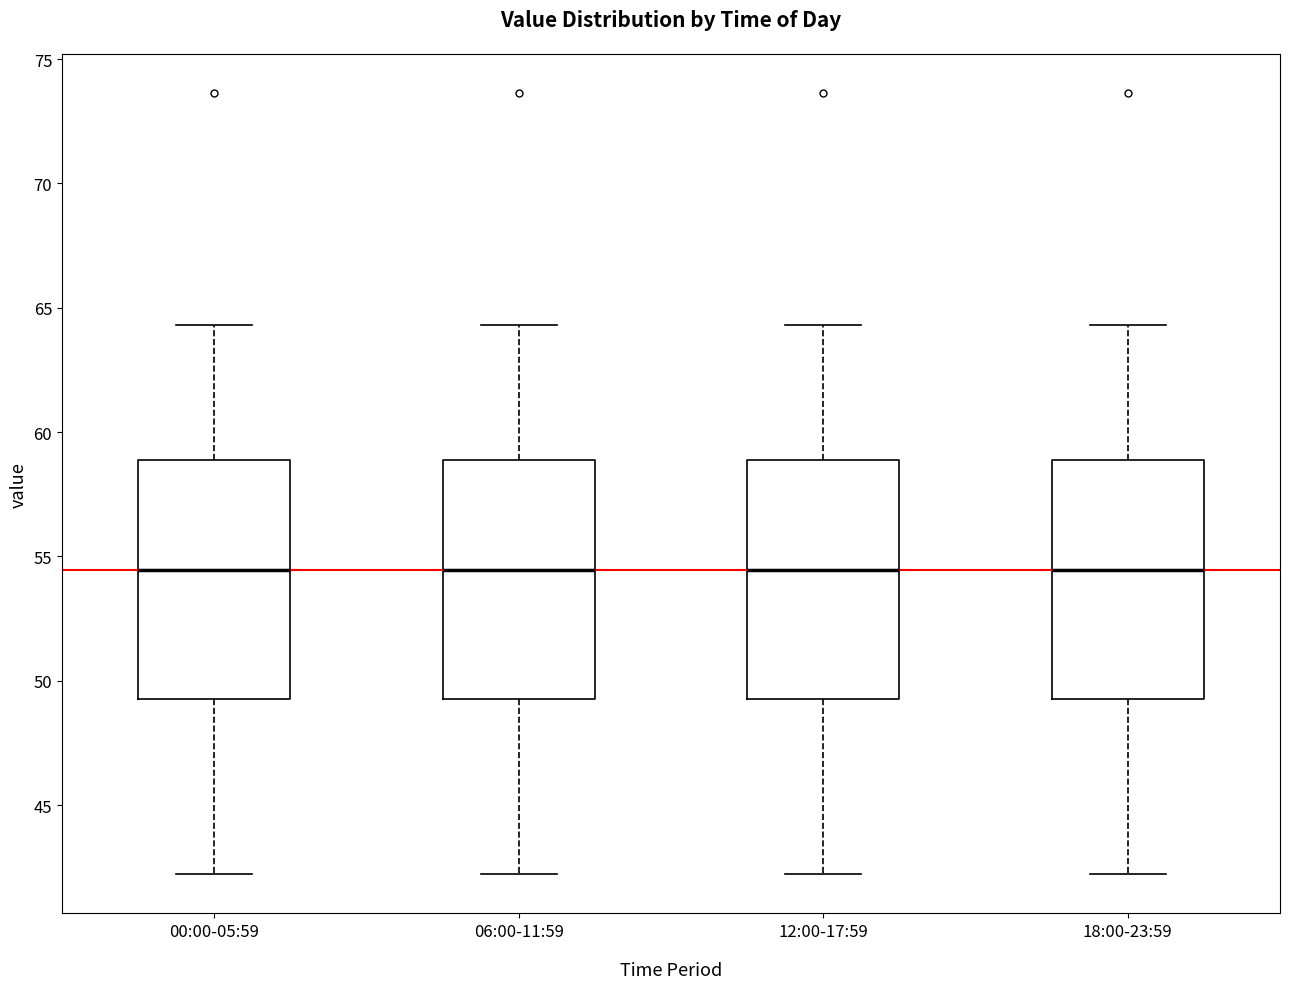

Reading left to right, read every box against the y-axis: the position of its median line, the range the box covers, and the ends of its whiskers. The values are not printed on the chart, so give them approximately, as read against the axis.

00:00-05:59: median 54.5, box 49.5 to 59.0, whiskers 42.0 to 64.5
06:00-11:59: median 54.5, box 49.5 to 59.0, whiskers 42.0 to 64.5
12:00-17:59: median 54.5, box 49.5 to 59.0, whiskers 42.0 to 64.5
18:00-23:59: median 54.5, box 49.5 to 59.0, whiskers 42.0 to 64.5